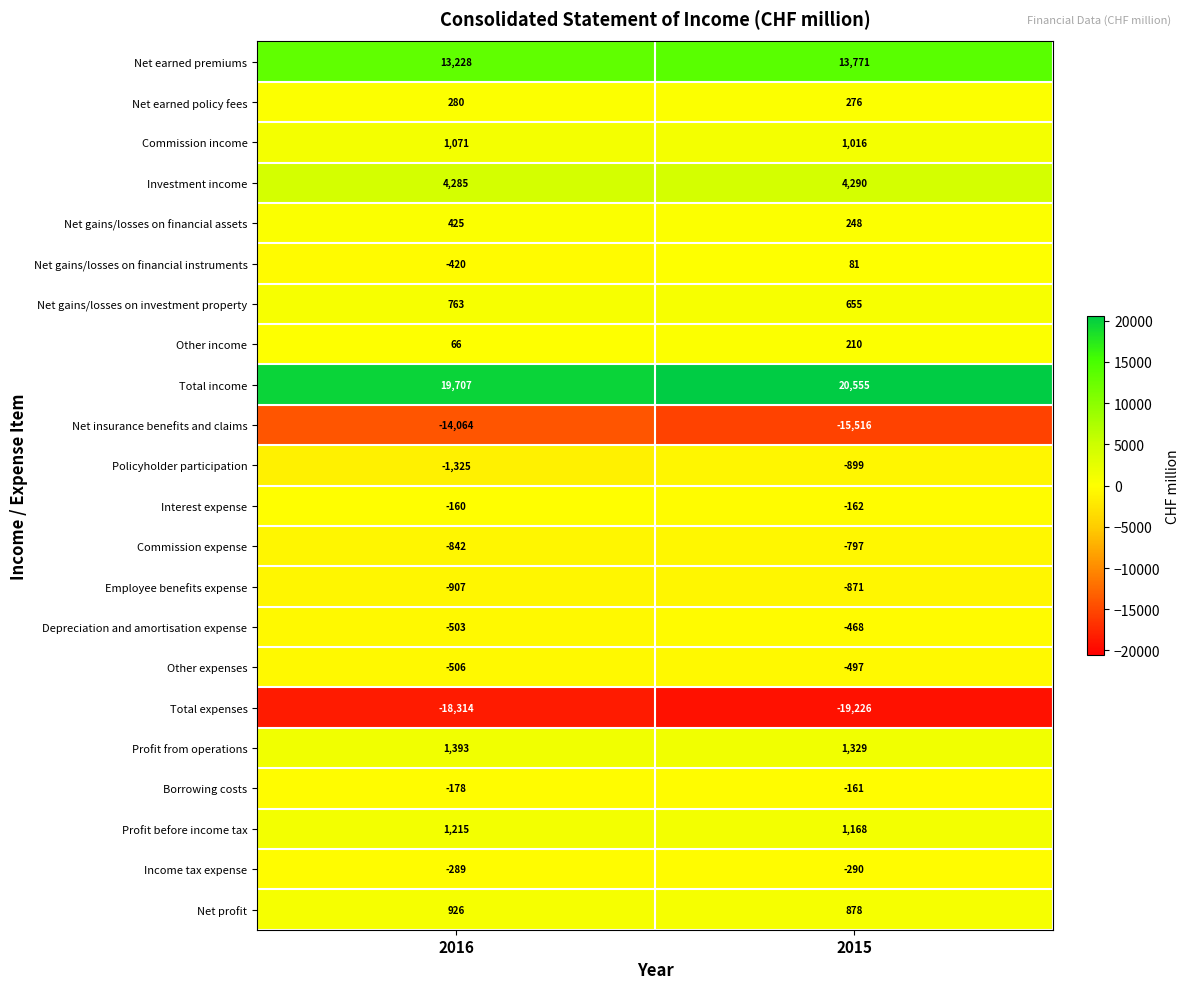

Which series has the largest total across all categories?

Total income